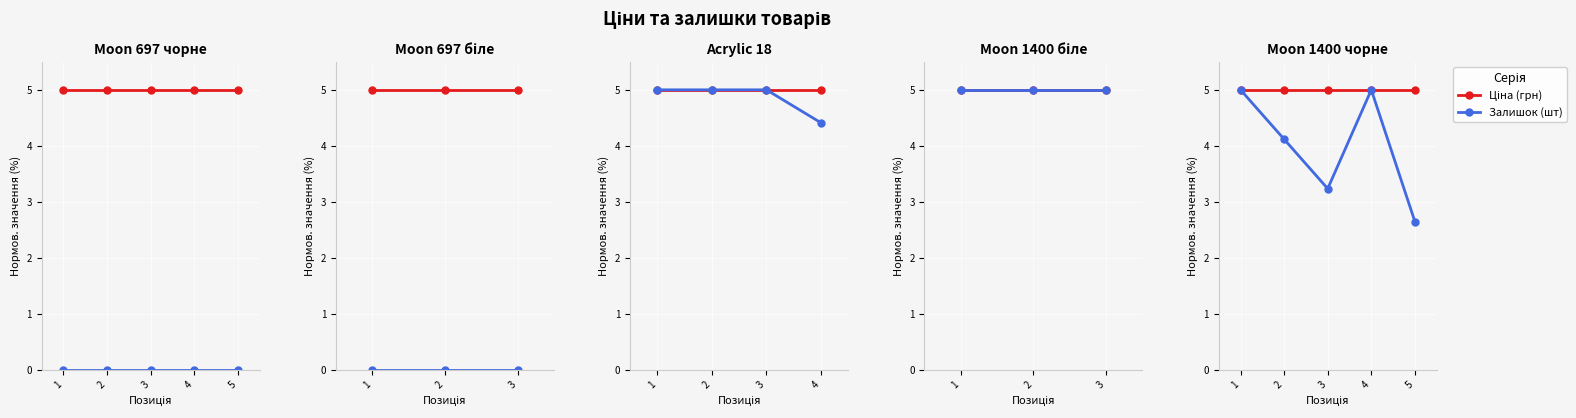

True or false: Ціна (грн) and Залишок (шт) intersect in this chart.

False